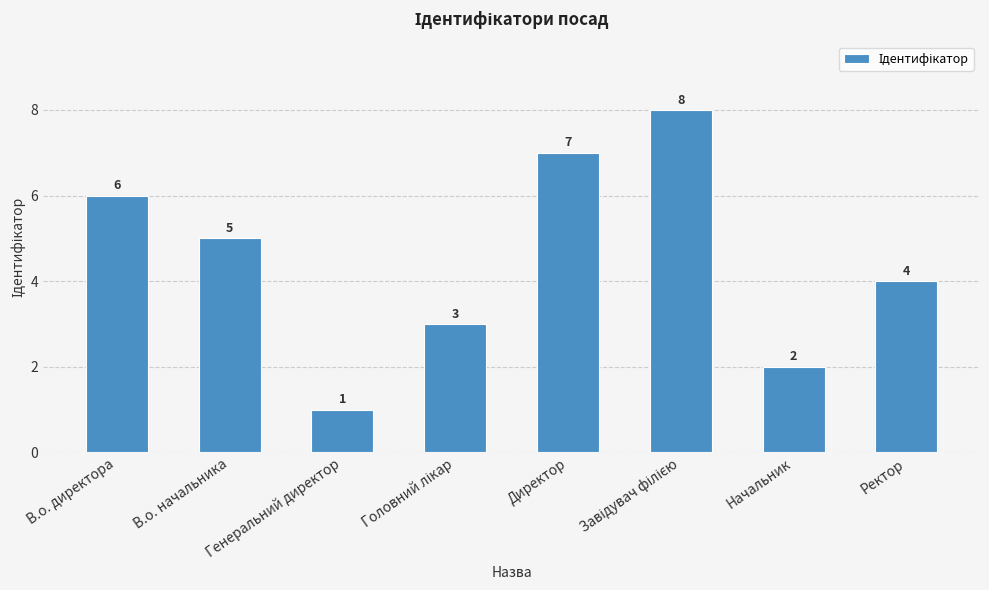

Does the chart contain any negative values?

No